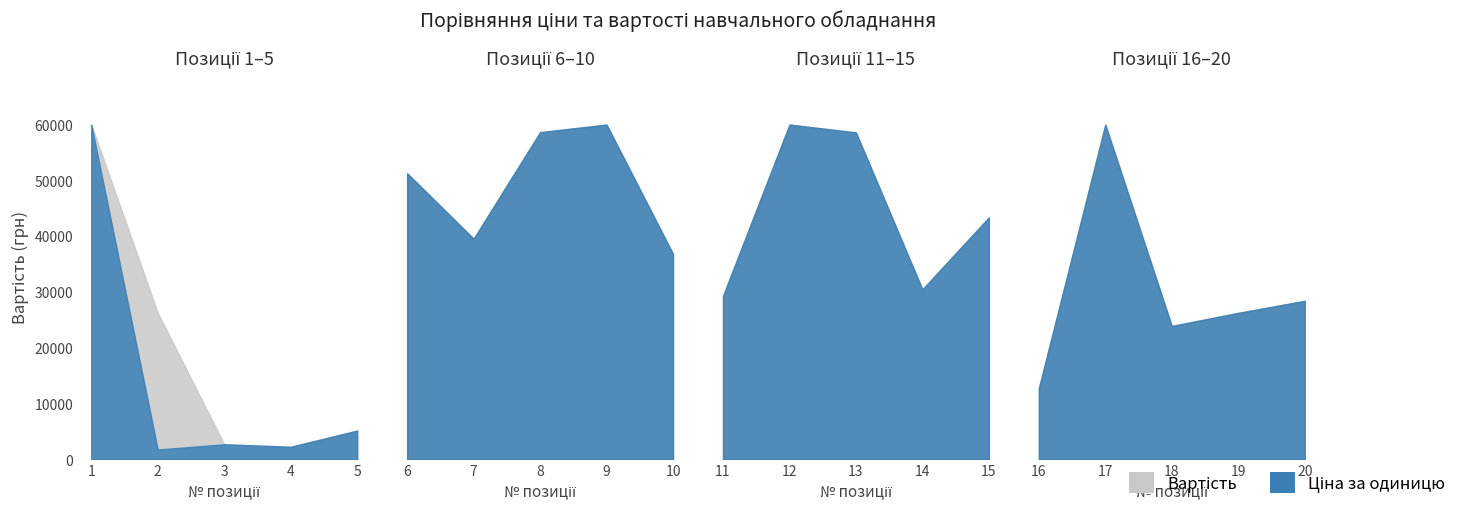

Where is Вартість nearest to the value 30625?

2